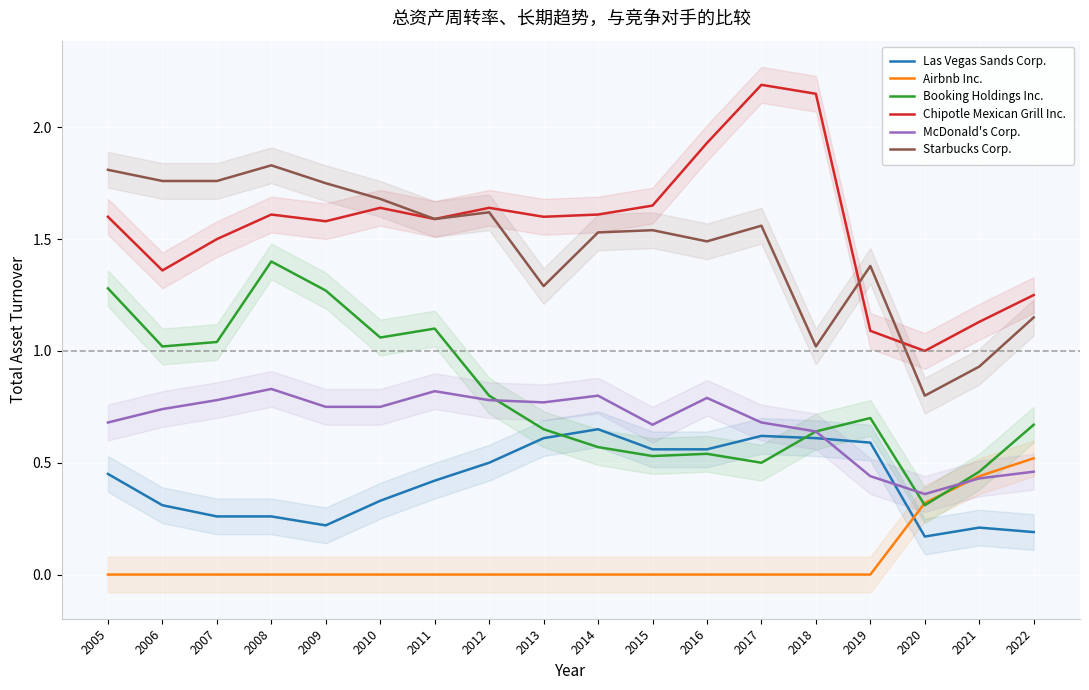

True or false: Booking Holdings Inc. has a value of 0.9 at 2014.

False